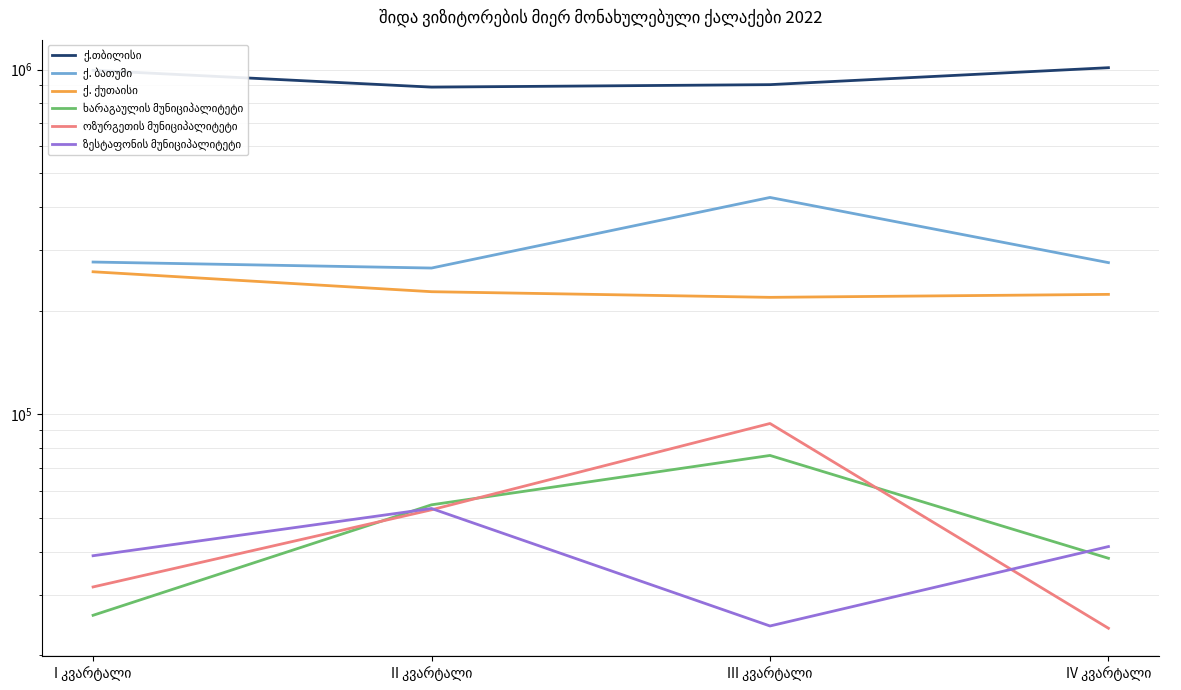

Where is ქ. ქუთაისი nearest to the value 238878?

II კვარტალი